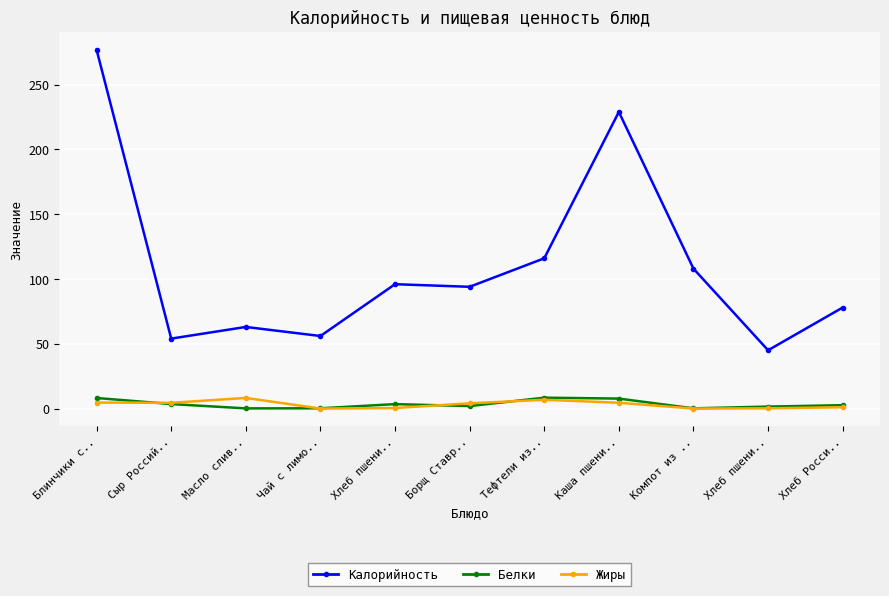

Reading left to right, transcribe all the data shown in this chart.

Калорийность: Блинчики с..=277.0	Сыр Россий..=54.0	Масло слив..=63.0	Чай с лимо..=56.0	Хлеб пшени..=96.0	Борщ Ставр..=94.0	Тефтели из..=116.0	Каша пшени..=229.0	Компот из ..=108.0	Хлеб пшени..=45.0	Хлеб Росси..=78.0
Белки: Блинчики с..=8.2	Сыр Россий..=3.5	Масло слив..=0.1	Чай с лимо..=0.2	Хлеб пшени..=3.4	Борщ Ставр..=1.9	Тефтели из..=8.4	Каша пшени..=7.7	Компот из ..=0.2	Хлеб пшени..=1.5	Хлеб Росси..=2.6
Жиры: Блинчики с..=4.6	Сыр Россий..=4.4	Масло слив..=8.2	Чай с лимо..=0.0	Хлеб пшени..=0.4	Борщ Ставр..=4.0	Тефтели из..=6.8	Каша пшени..=4.5	Компот из ..=0.0	Хлеб пшени..=0.2	Хлеб Росси..=1.0